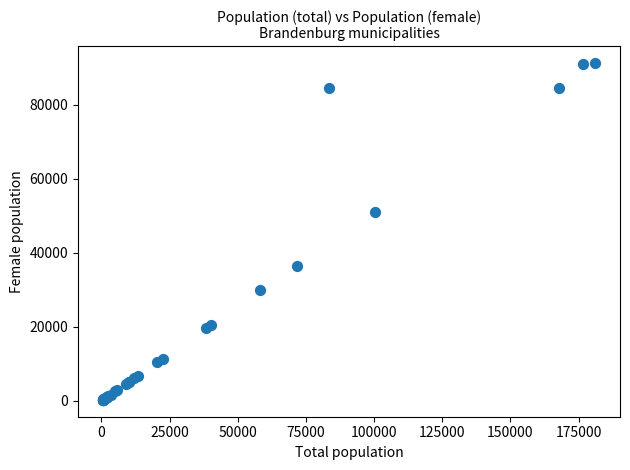

What Y value in the scatter plot is closest to 45763?

50999